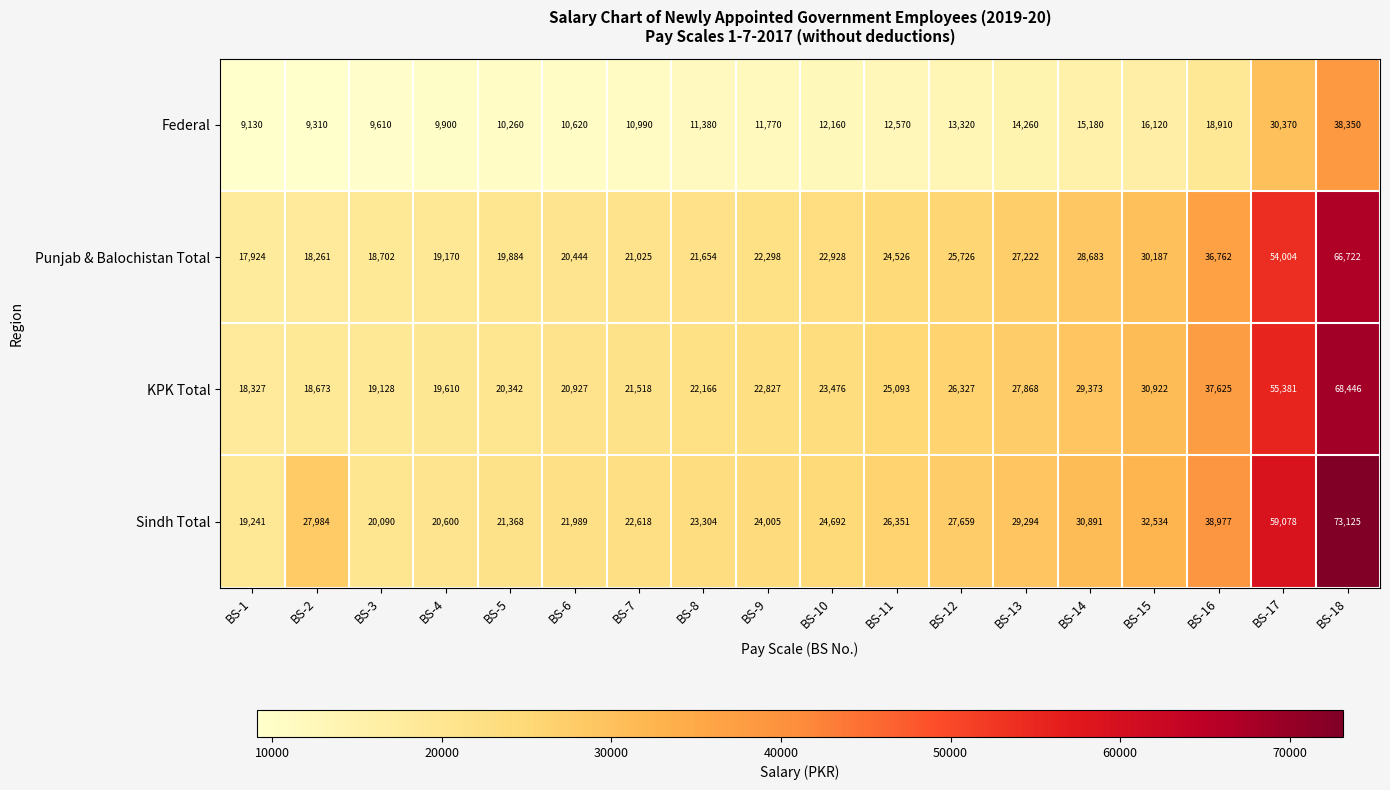

What is the sum of all Federal values?

264210